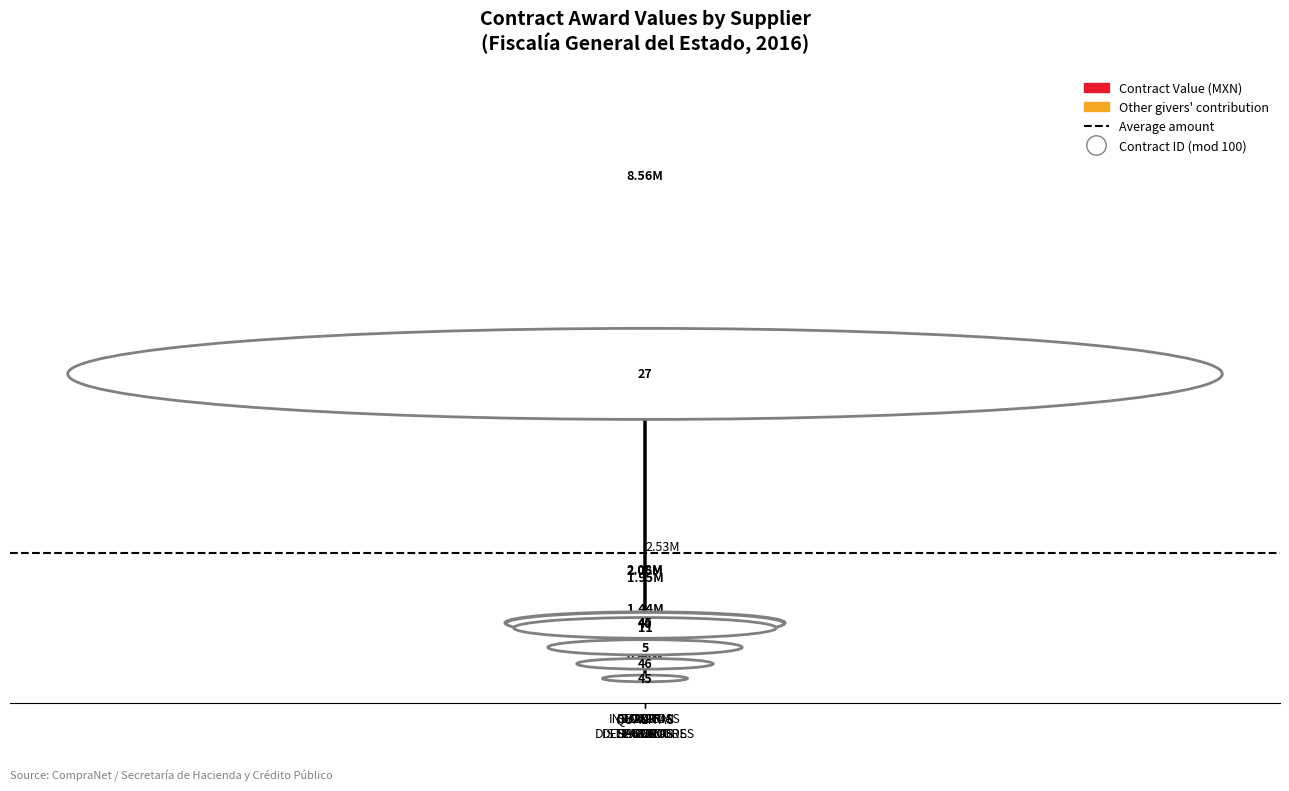

What is the label of the 7th bar from the left?

AUTO DISTRIBUIDORES DEL CENTRO